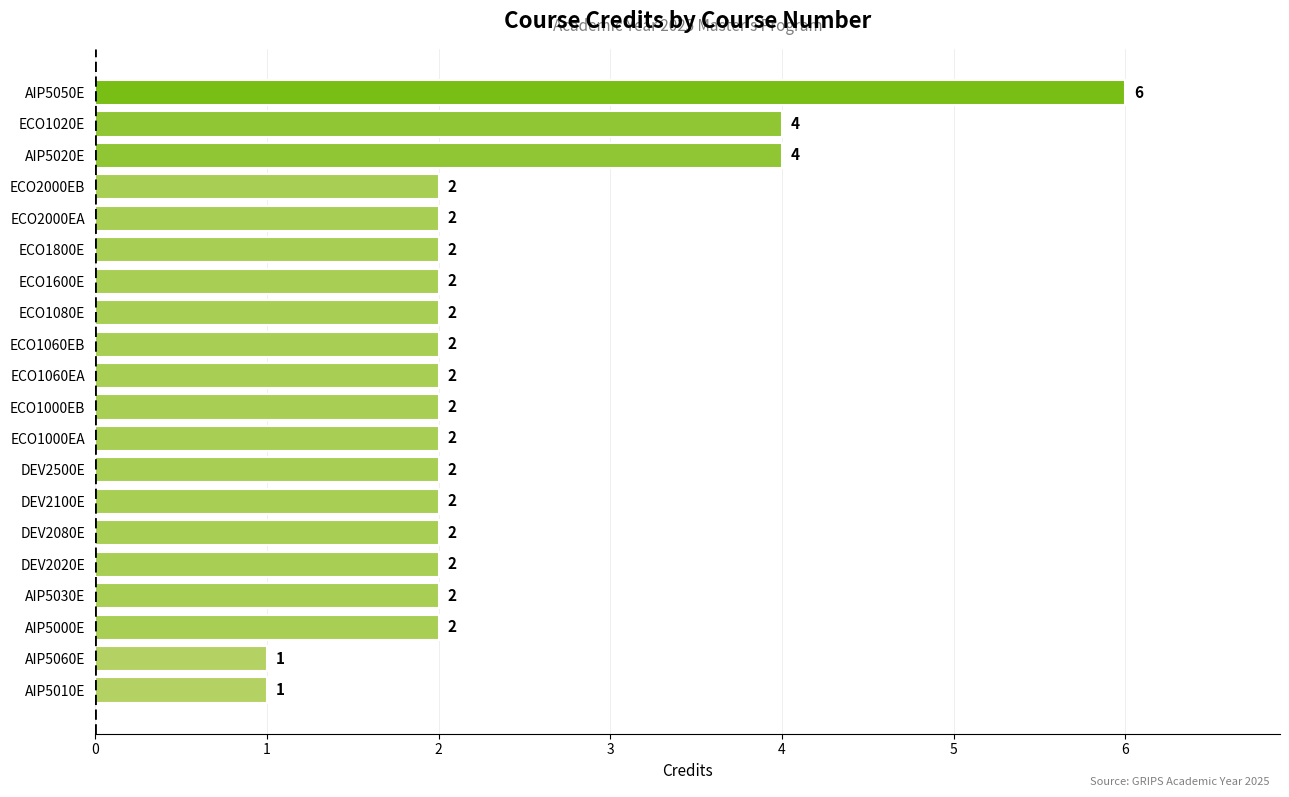

Count the values in the range 2 to 3.

15